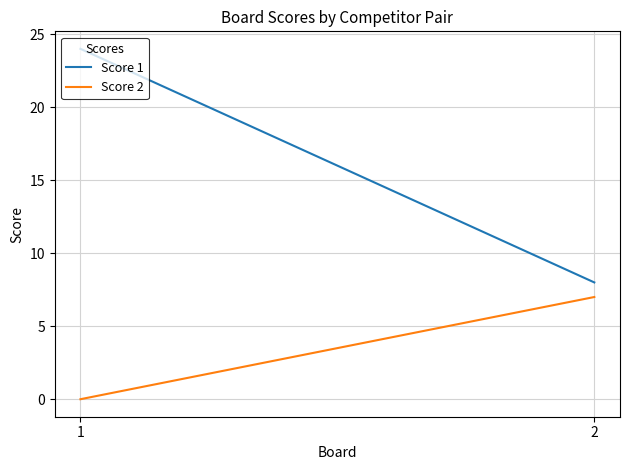

Which category has the lowest value in the Score 1 series?

2